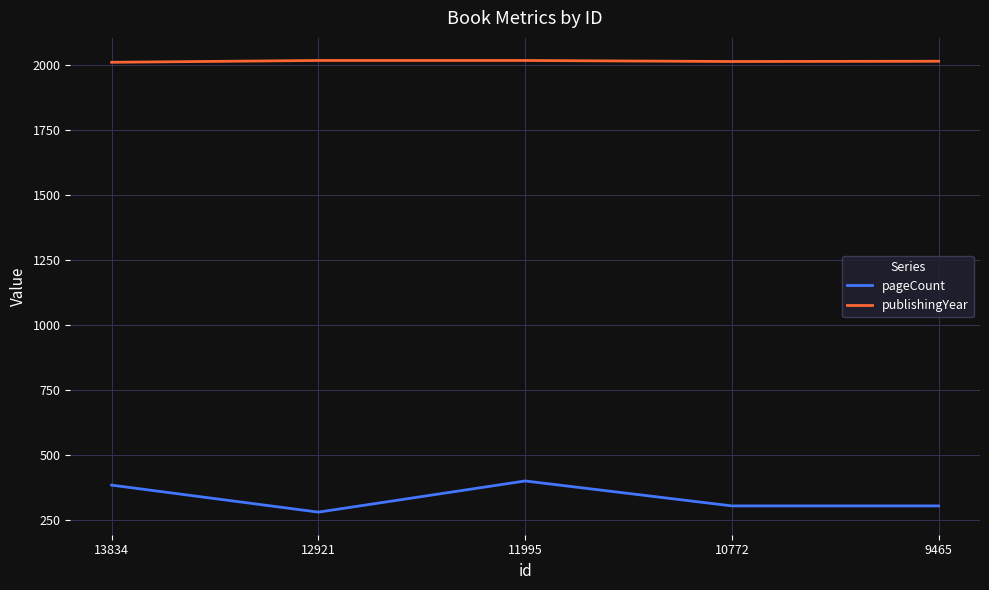

What value does the publishingYear series have at 10772?

2015